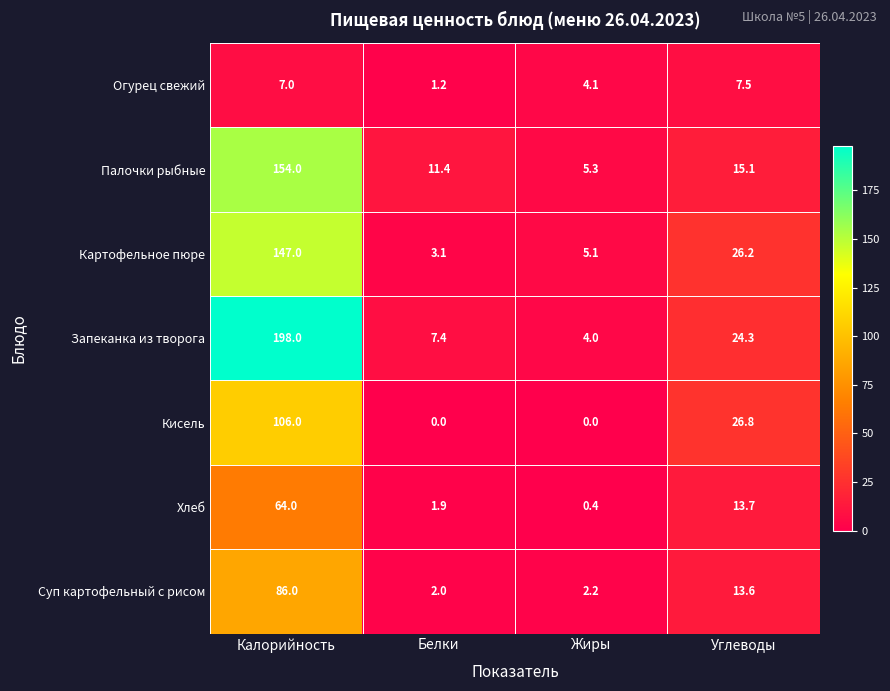

Which series has the largest range (max minus min)?

Запеканка из творога